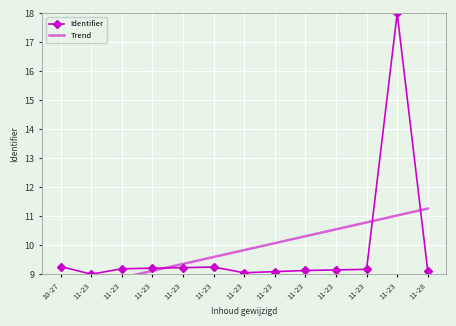

Is it true that Trend equals 9.8 at 11-23?

True